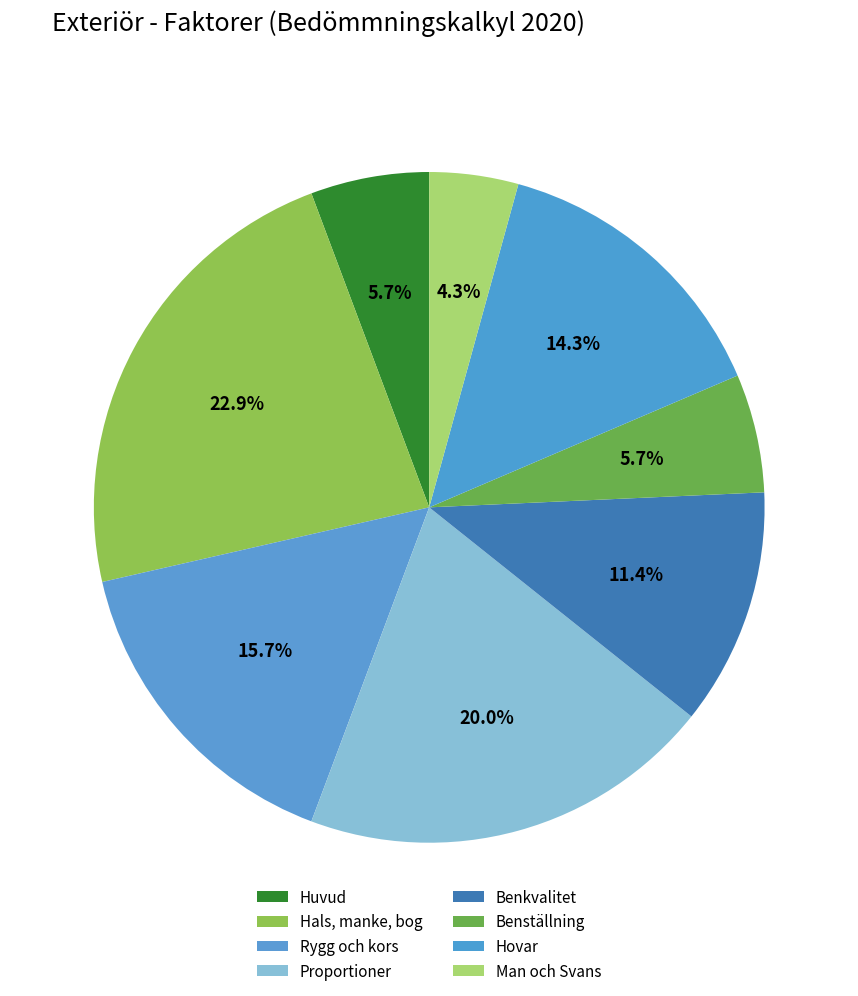

How many slices are in this pie chart?

8